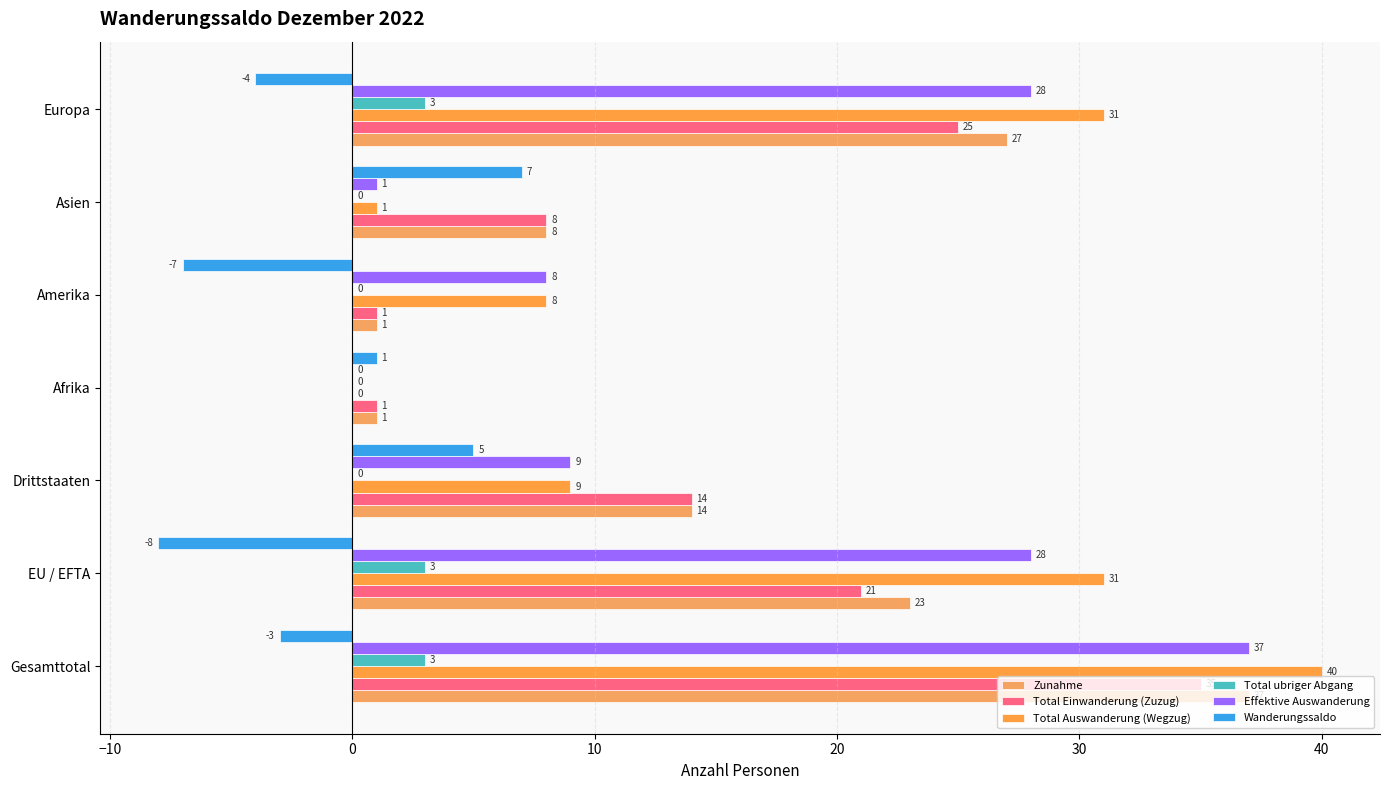

Which series has the largest total across all categories?

Total Auswanderung (Wegzug)